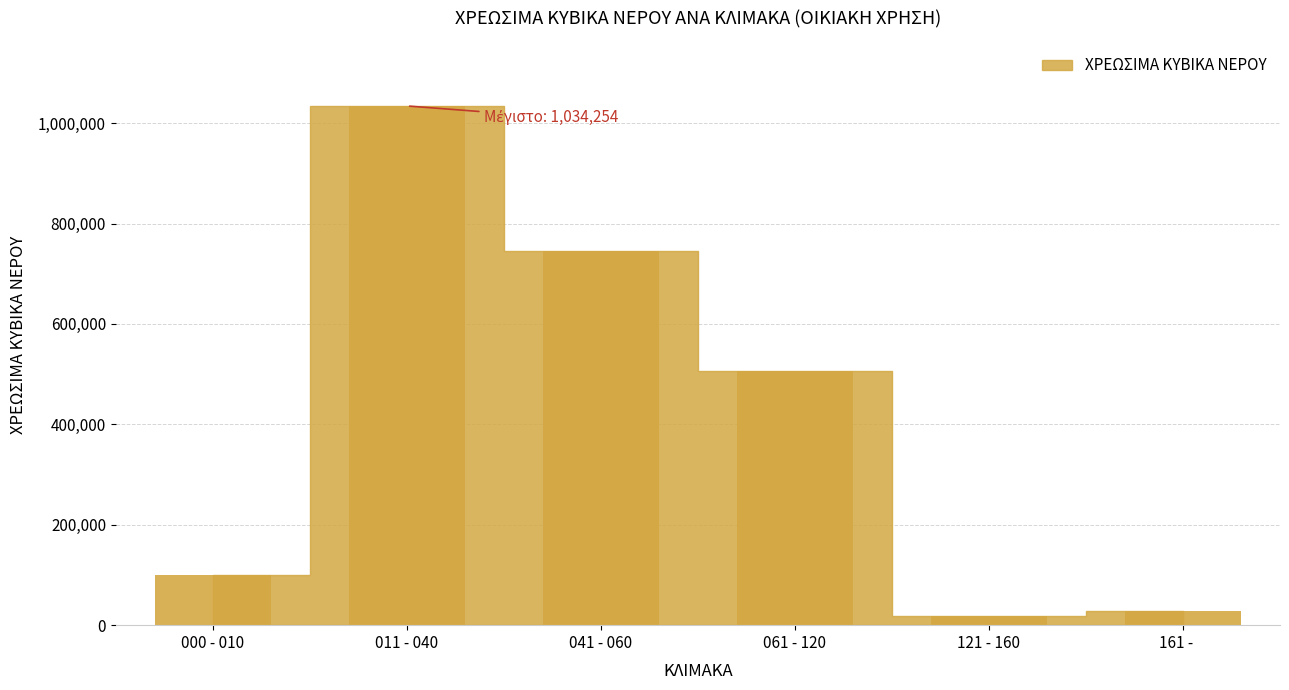

The value at 000 - 010 is 100176. True or false?

True